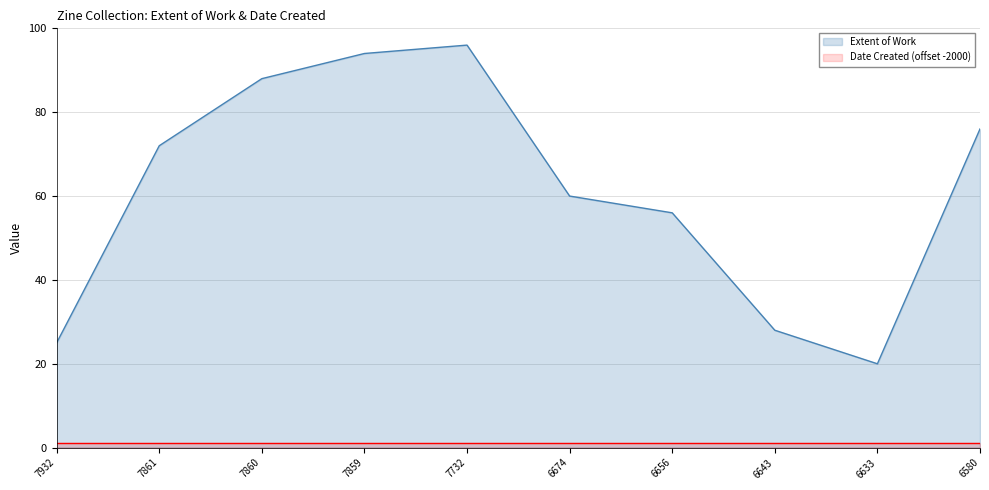

What is the value of the 9th point from the left?

20